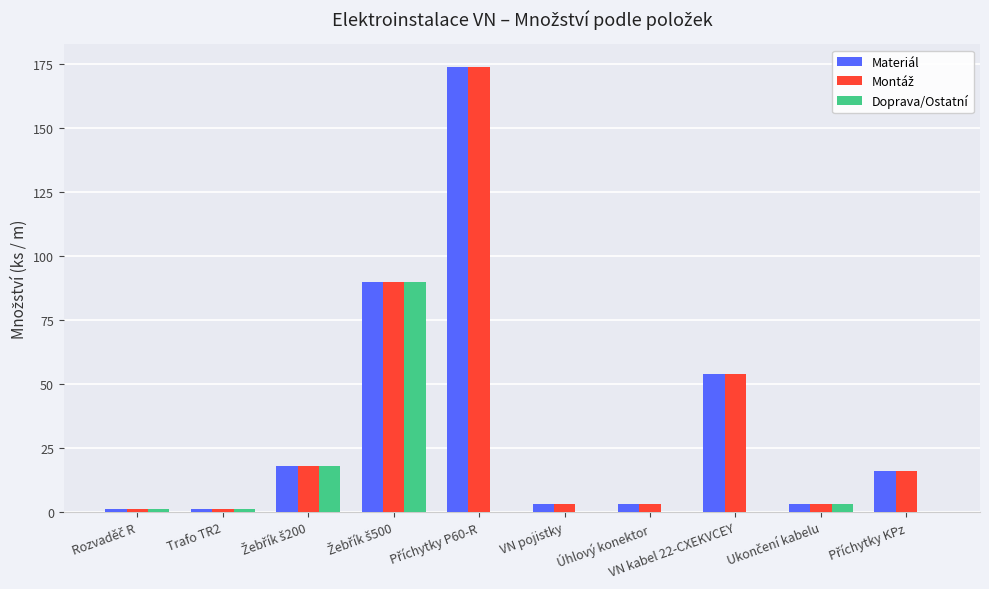

What is the maximum value for Materiál?

174